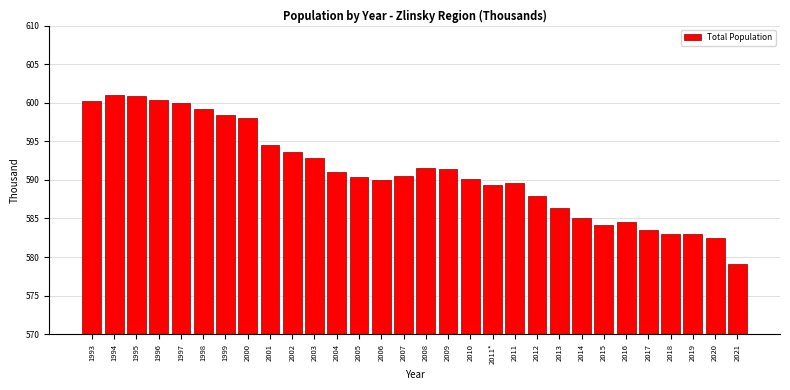

The value at 2019 is 583.0. True or false?

True